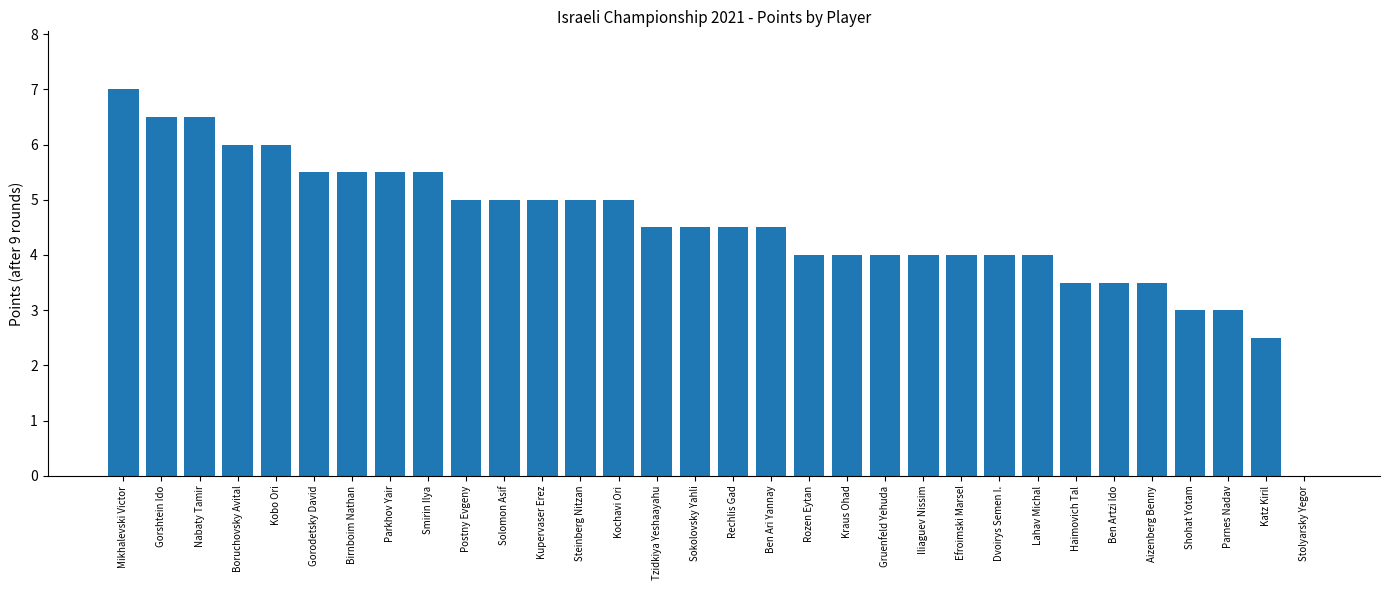

Reading left to right, transcribe all the data shown in this chart.

7.0	6.5	6.5	6.0	6.0	5.5	5.5	5.5	5.5	5.0	5.0	5.0	5.0	5.0	4.5	4.5	4.5	4.5	4.0	4.0	4.0	4.0	4.0	4.0	4.0	3.5	3.5	3.5	3.0	3.0	2.5	0.0